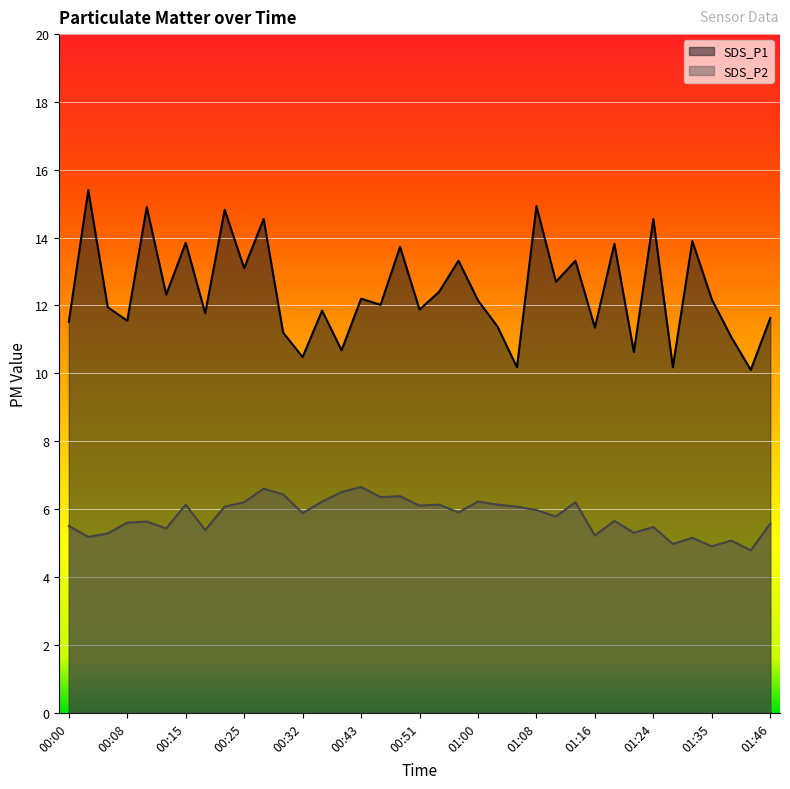

What are all the series names shown in the legend?

SDS_P1, SDS_P2